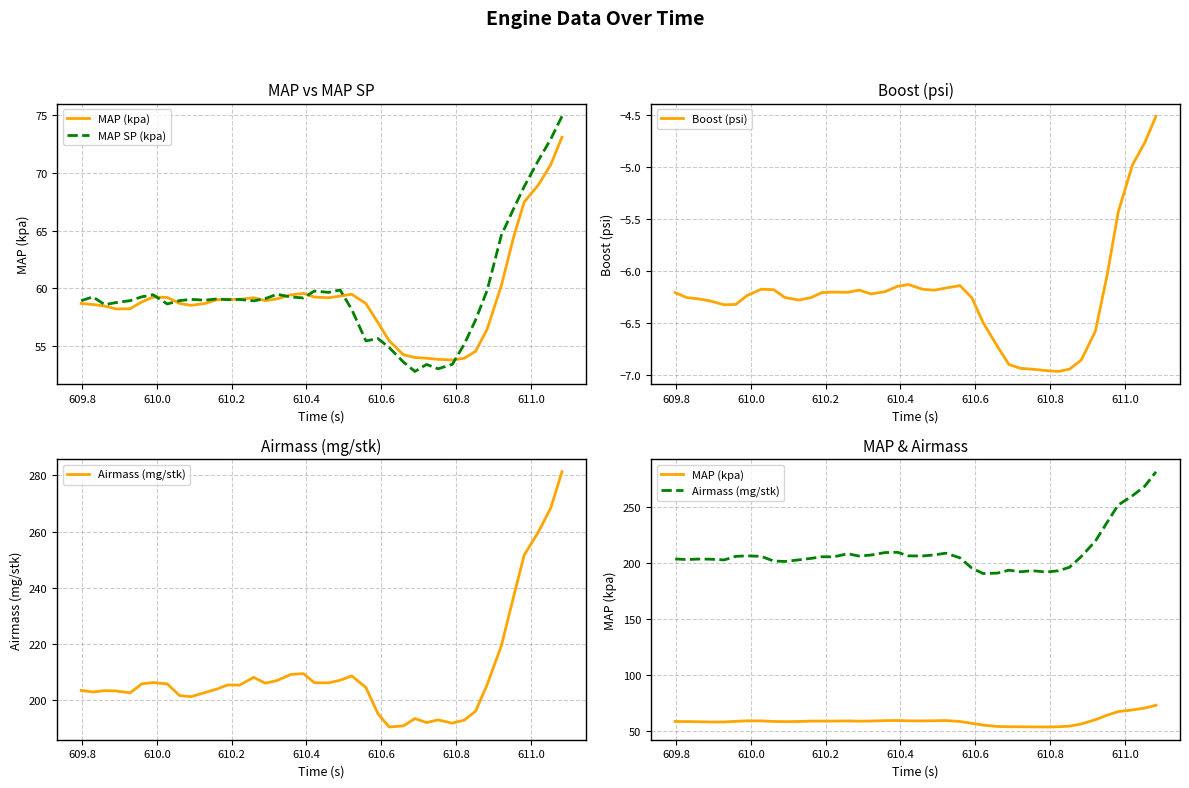

What is the minimum value for Boost (psi)?

-7.0